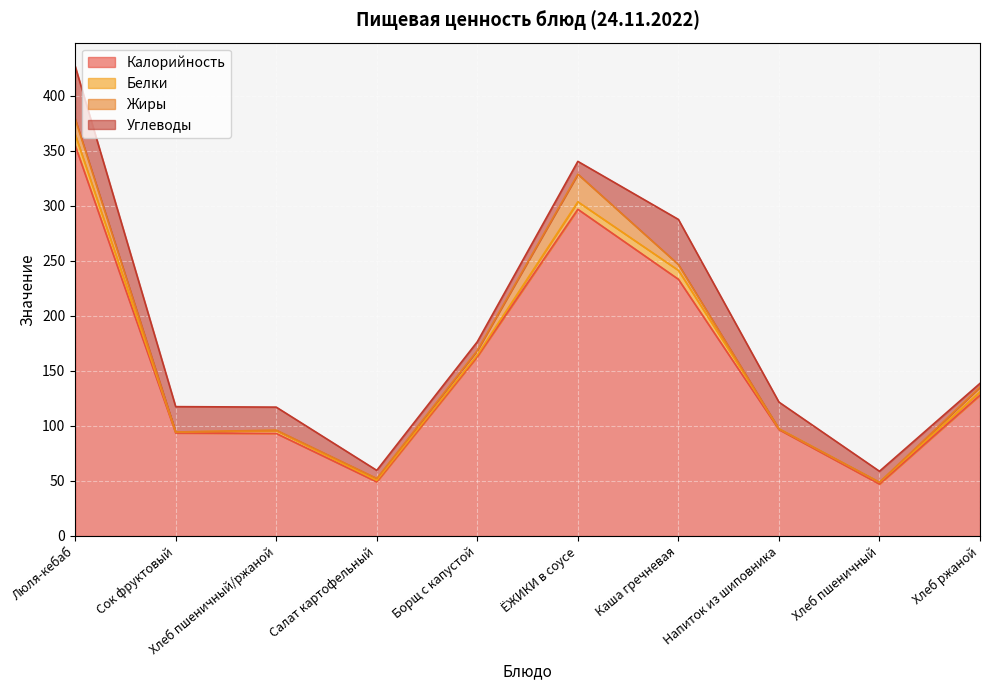

At which label is Белки closest to 5?

ЁЖИКИ в соусе